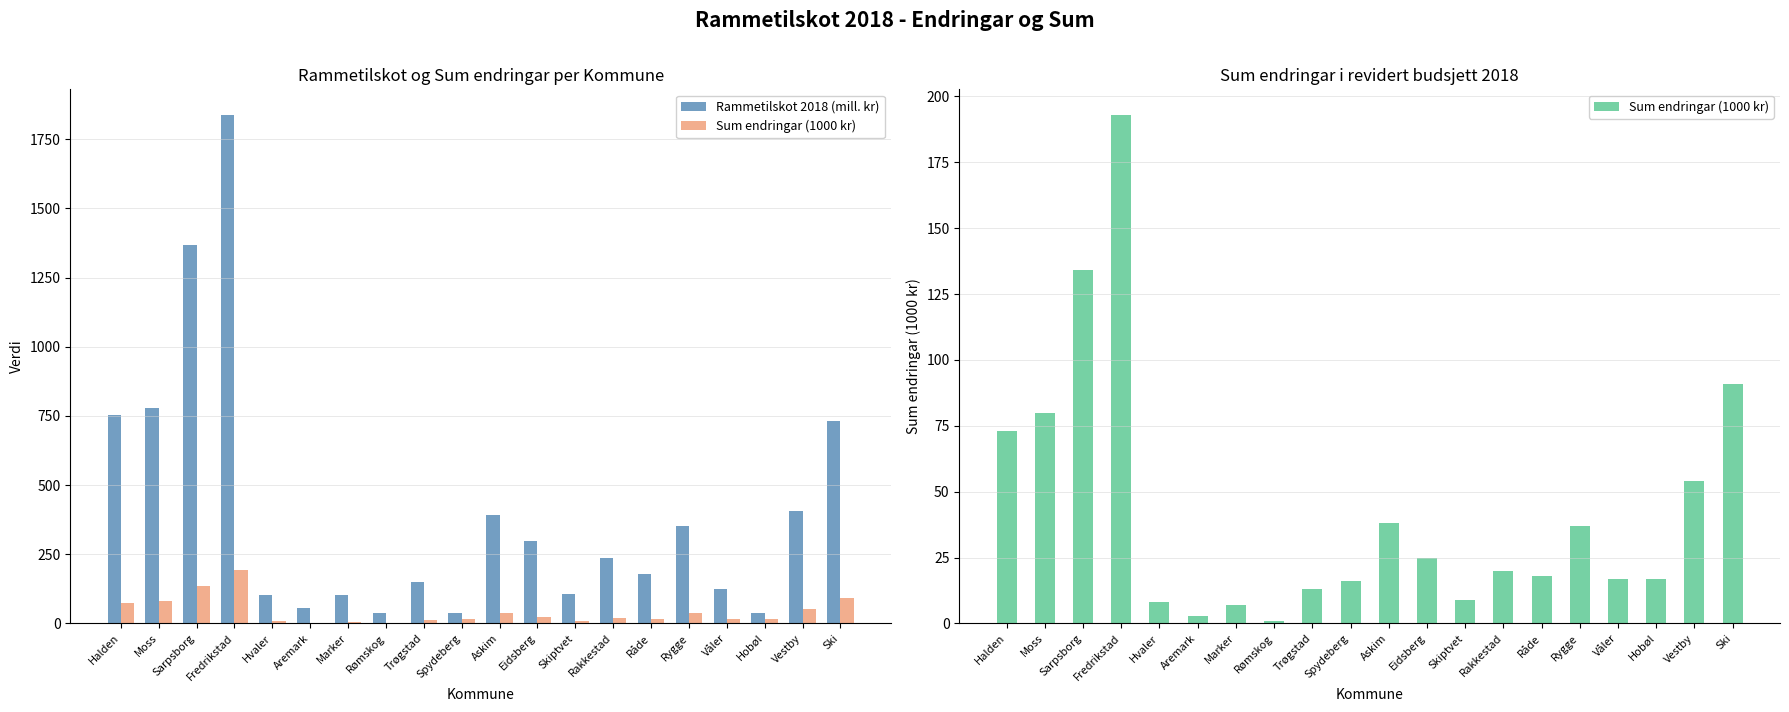

True or false: Sum endringar (1000 kr) has a value of 17.0 at Våler.

True